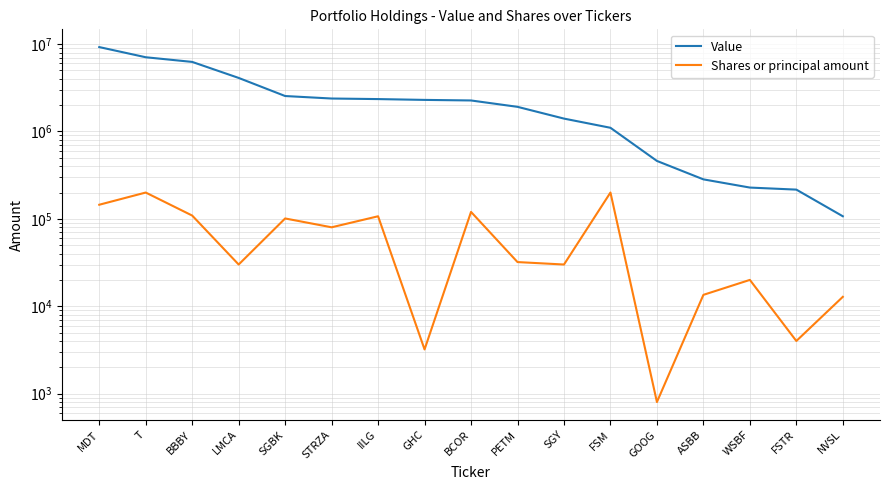

True or false: Value has a value of 2298000 at GHC.

True